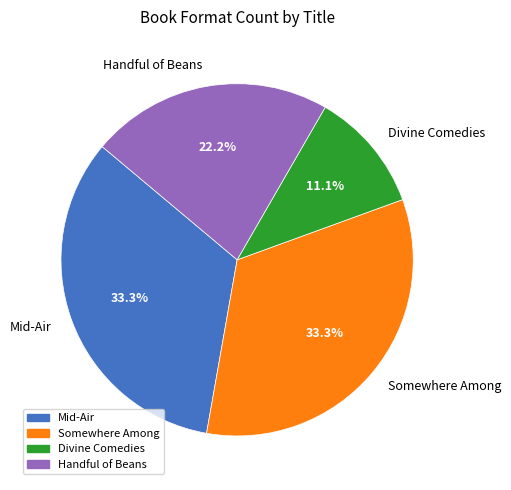

Is it true that Somewhere Among is 41% of the pie?

False